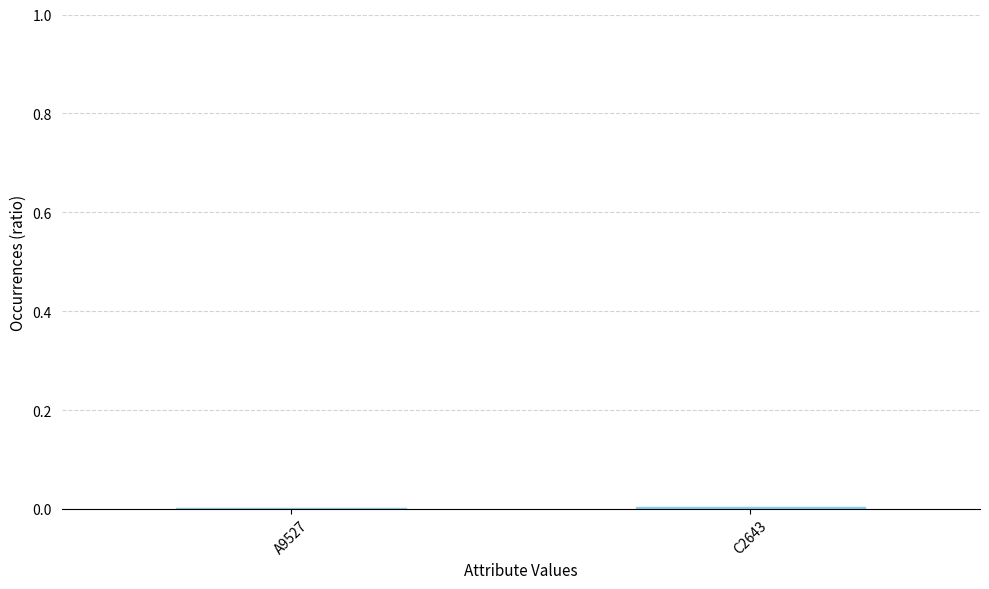

True or false: the data shows 0.0 at C2643.

True